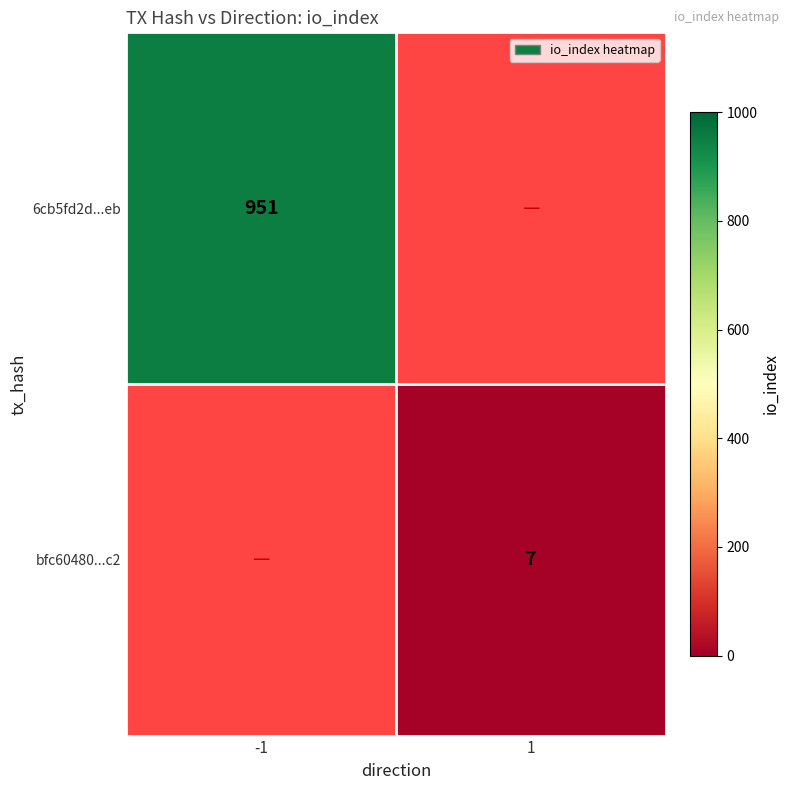

True or false: bfc60480...c2 has a value of 7 at 1.

True